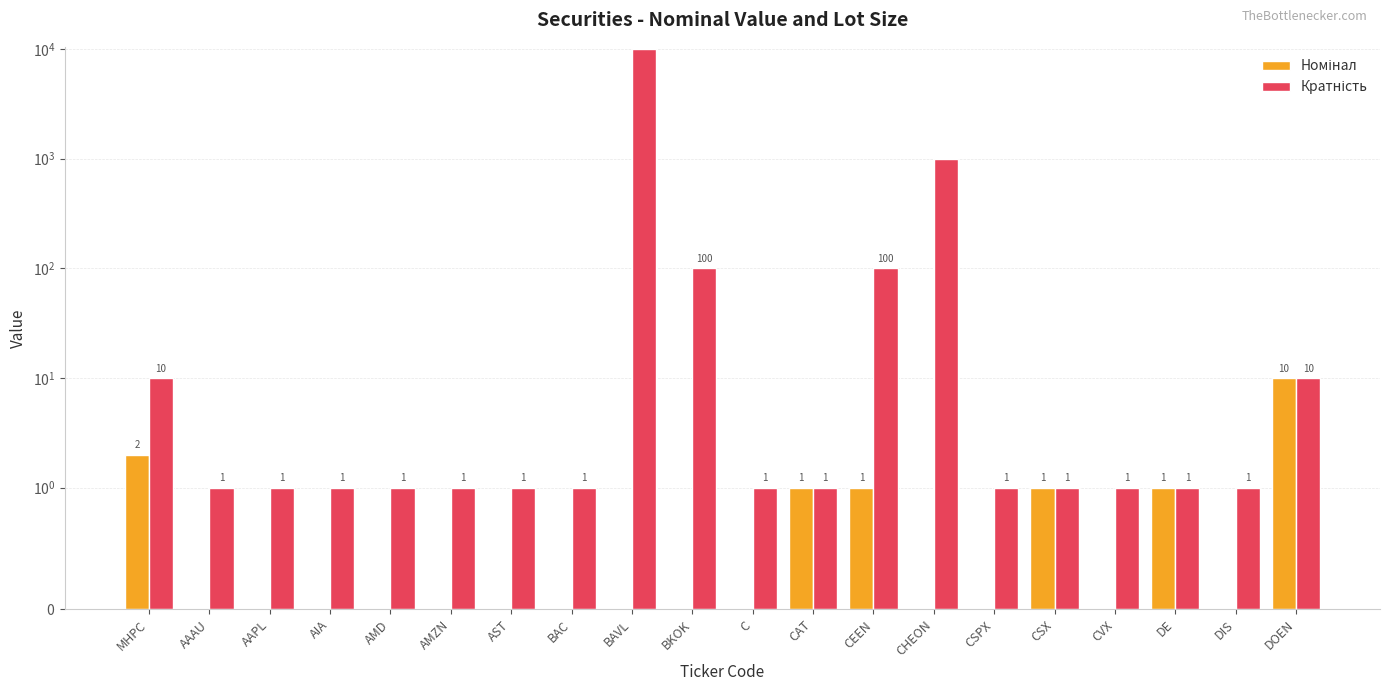

Reading left to right, extract all data points from this chart.

Номінал: 2	0	0	0	0	0	0	0	0	0	0	1	1	0	0	1	0	1	0	10
Кратність: 10	1	1	1	1	1	1	1	10000	100	1	1	100	1000	1	1	1	1	1	10